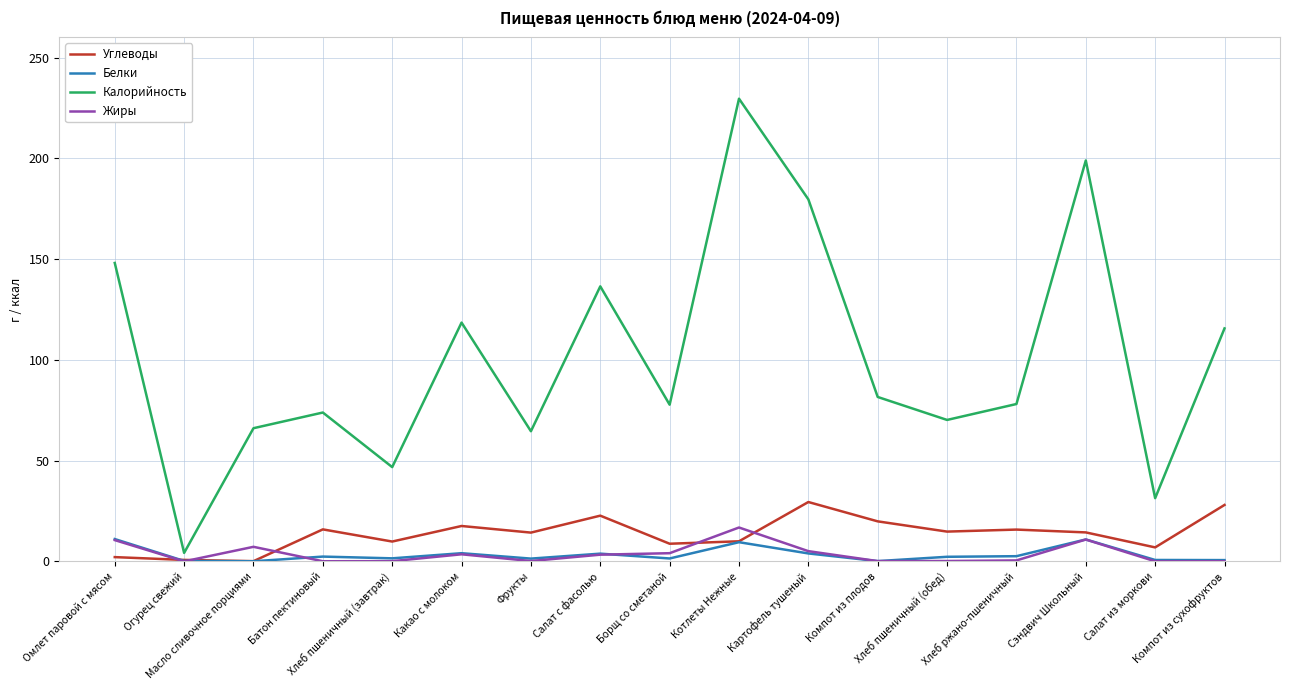

Which series has the largest total across all categories?

Калорийность